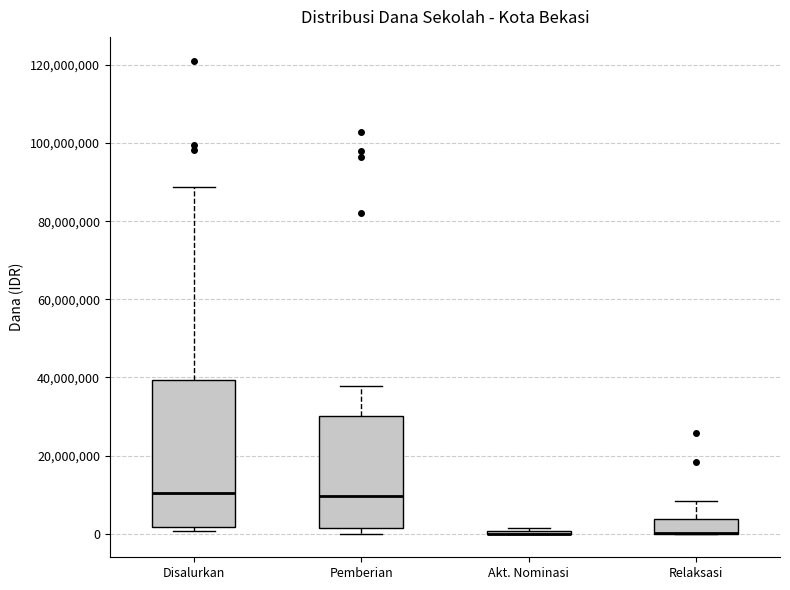

Reading left to right, transcribe this box plot: for each box, give where its median line is, the range the box spans, and where its two whiskers end, as read against the y-axis. The values are not printed on the chart, so give them approximately, as read against the axis.

Disalurkan: median 10000000, box 2000000 to 40000000, whiskers 0 to 88000000
Pemberian: median 10000000, box 2000000 to 30000000, whiskers 0 to 38000000
Akt. Nominasi: box collapsed to a line at 0, whiskers 0 to 2000000
Relaksasi: median 0 (drawn on the box's lower edge), box 0 to 4000000, whiskers 0 to 8000000